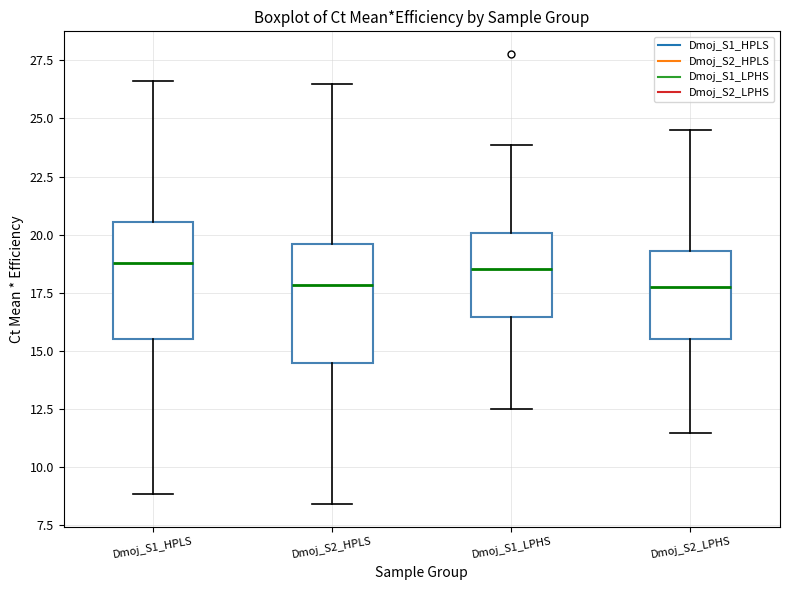

Reading left to right, read every box against the y-axis: the position of its median line, the range the box covers, and the ends of its whiskers. The values are not printed on the chart, so give them approximately, as read against the axis.

Dmoj_S1_HPLS: median 19.0, box 15.5 to 20.5, whiskers 9.0 to 26.5
Dmoj_S2_HPLS: median 18.0, box 14.5 to 19.5, whiskers 8.5 to 26.5
Dmoj_S1_LPHS: median 18.5, box 16.5 to 20.0, whiskers 12.5 to 24.0
Dmoj_S2_LPHS: median 17.5, box 15.5 to 19.5, whiskers 11.5 to 24.5